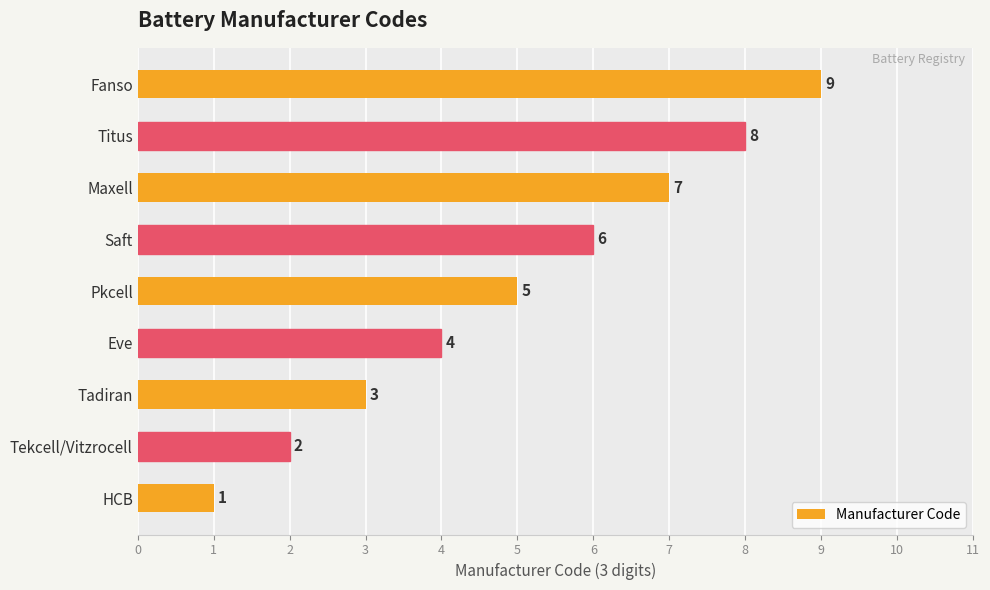

How many values are between 3 and 7?

5